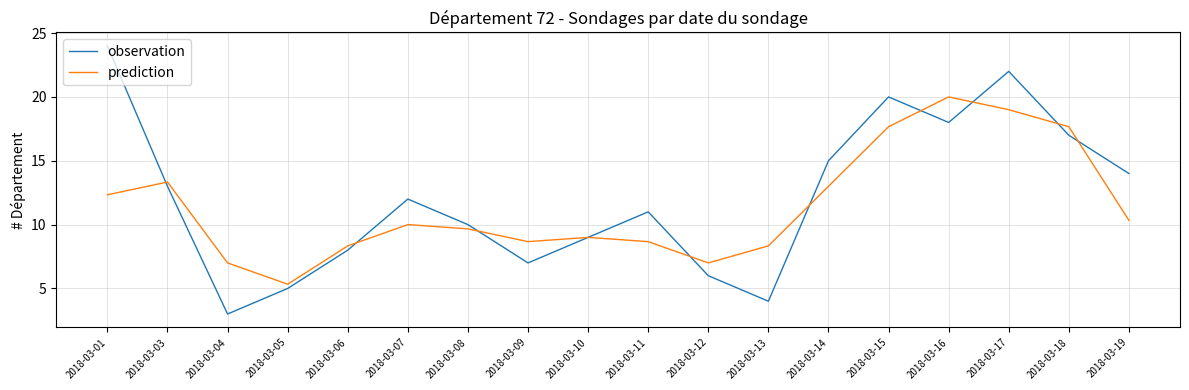

What is the minimum value shown in the chart?

3.0